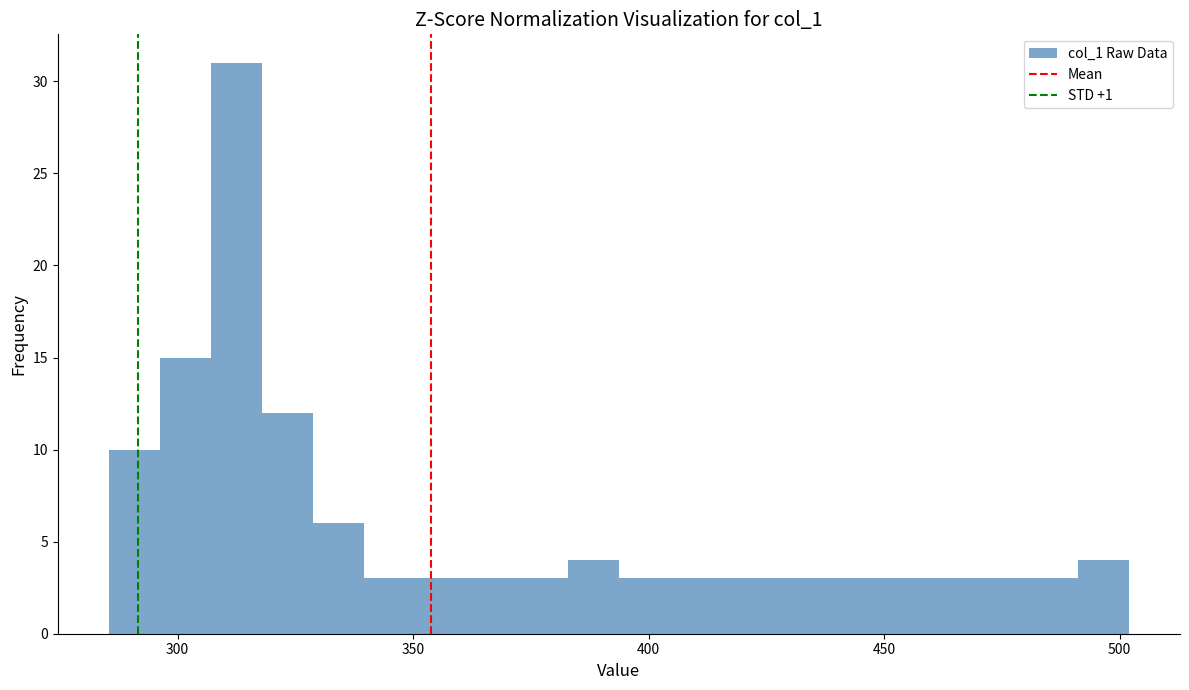

Around what value on the x-axis is the tallest bar? Give the approximate position of its centre, as read against the axis.

310